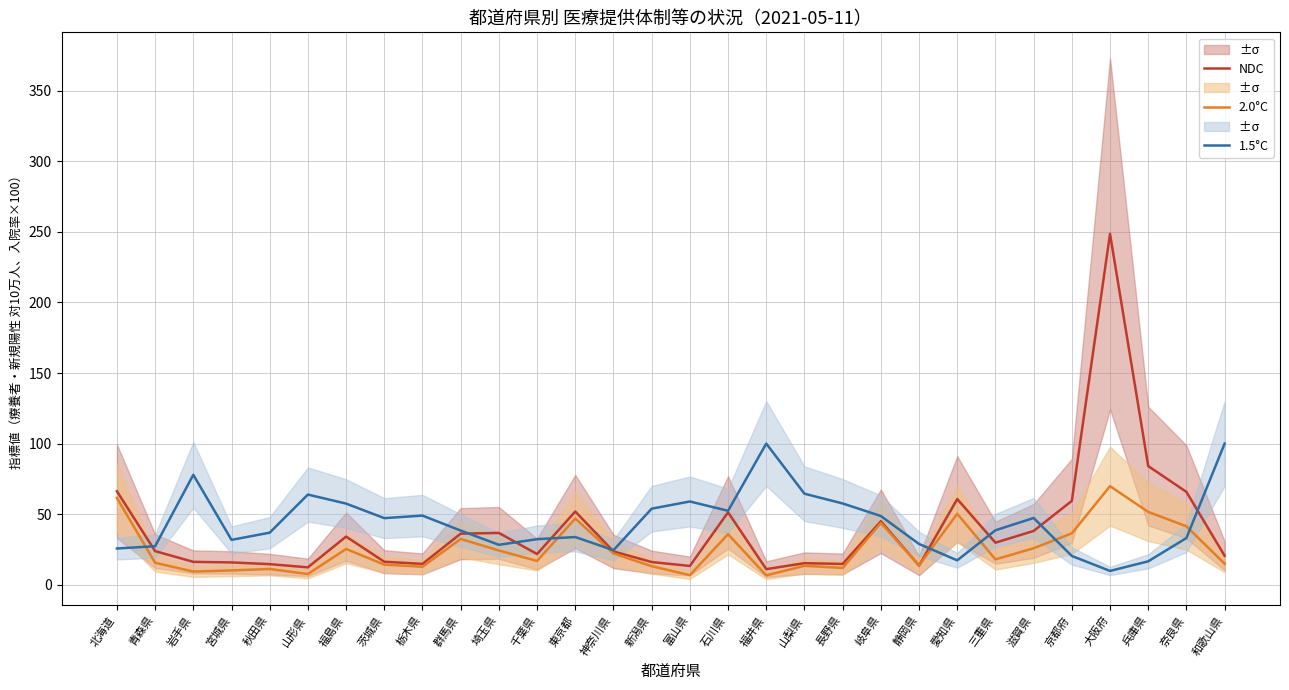

What is the label of the 26th point from the left?

京都府